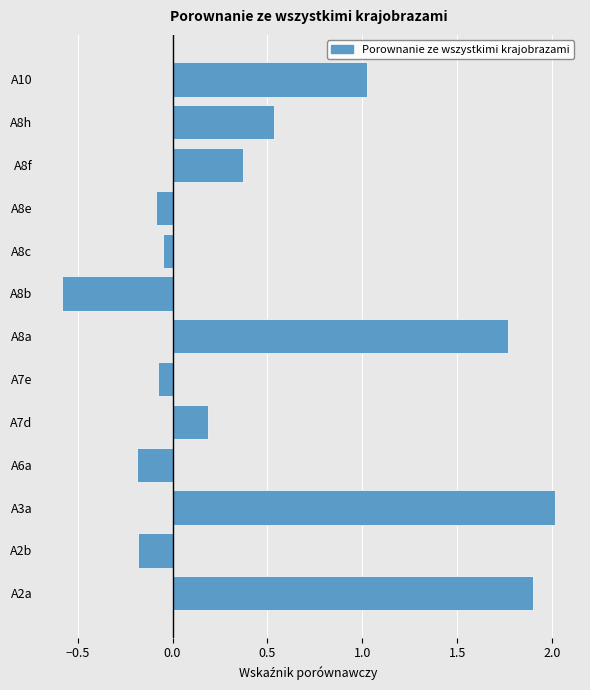

Is it true that the value at A8e is -0.0?

False